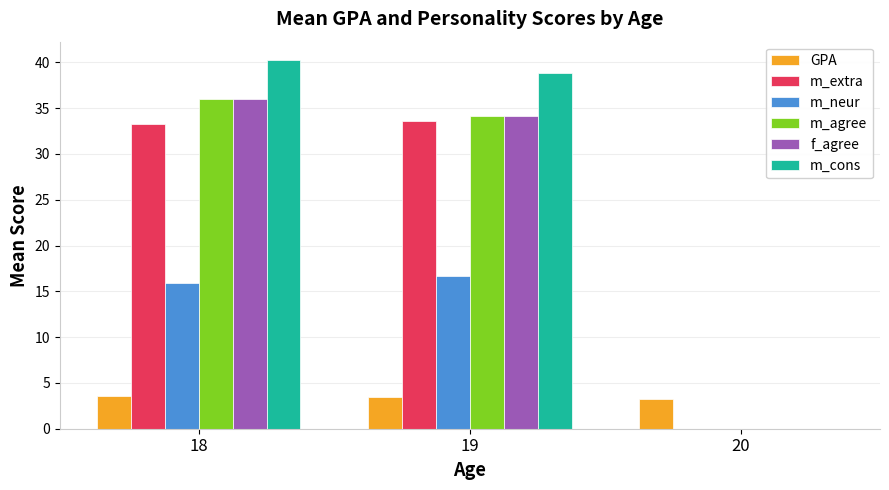

What is the total value across all series at 19?

160.8